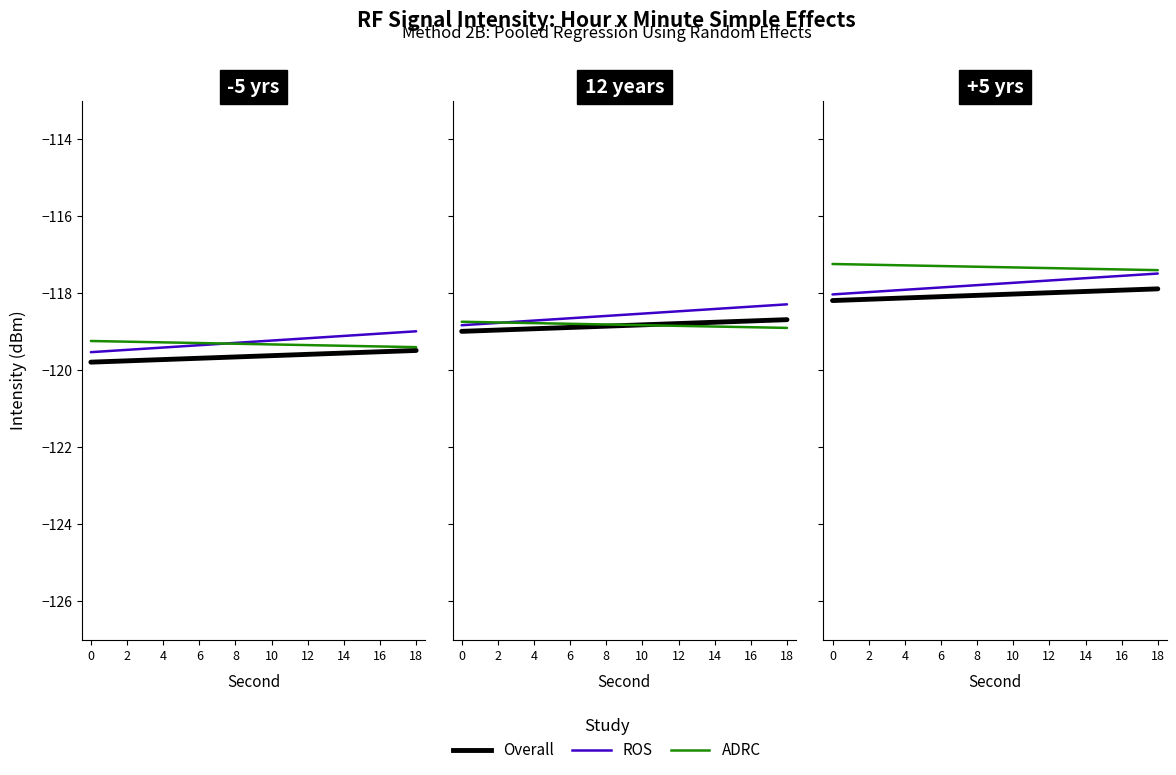

What is the value of the ROS point at the 3rd from the left?

-117.9